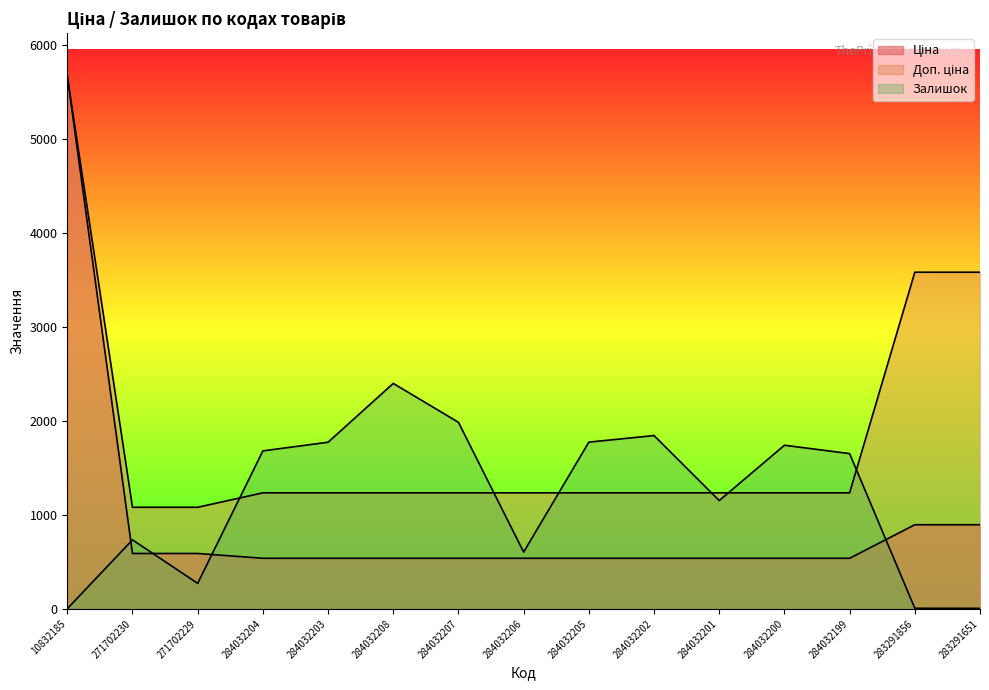

Rank the series by their average value, from lowest to highest.

Ціна, Залишок, Доп. ціна